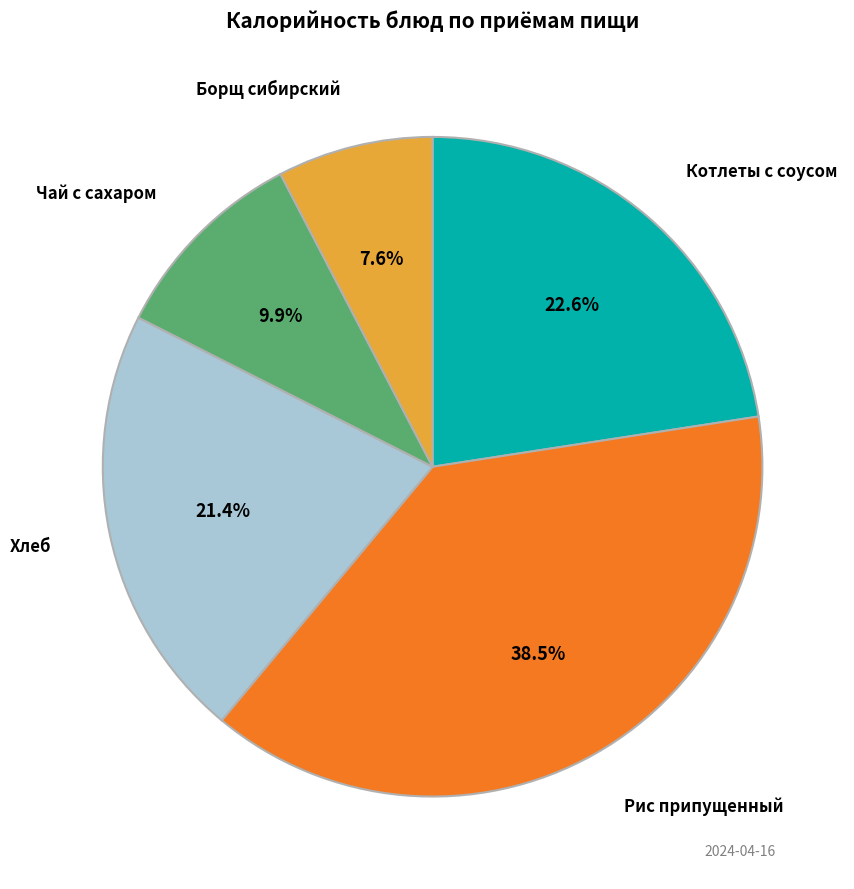

Is there a majority slice in this chart?

No